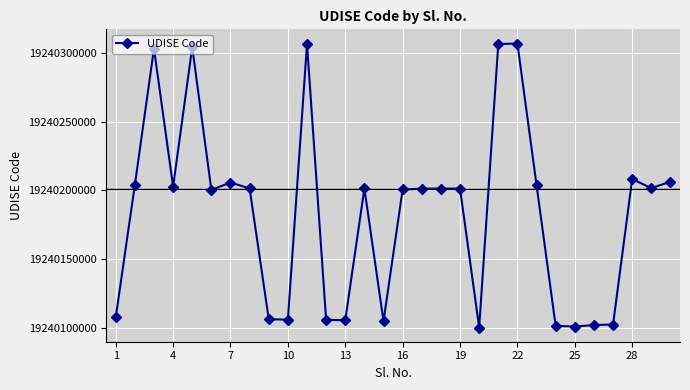

True or false: the data has more than 2 interior local peaks.

True